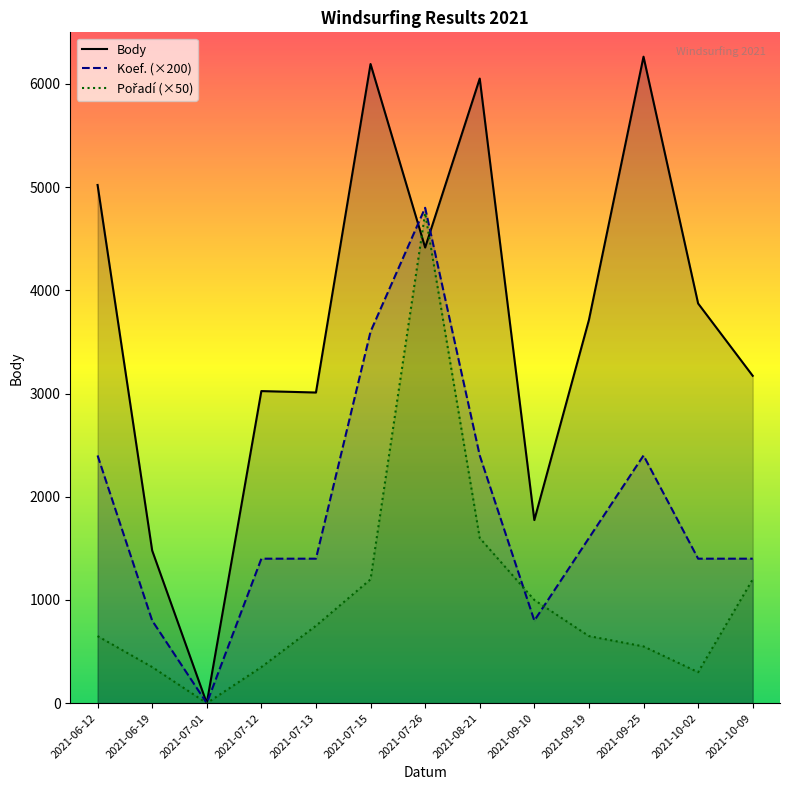

At 2021-09-19, list the series in order from smallest to largest.

Pořadí, Koef., Body